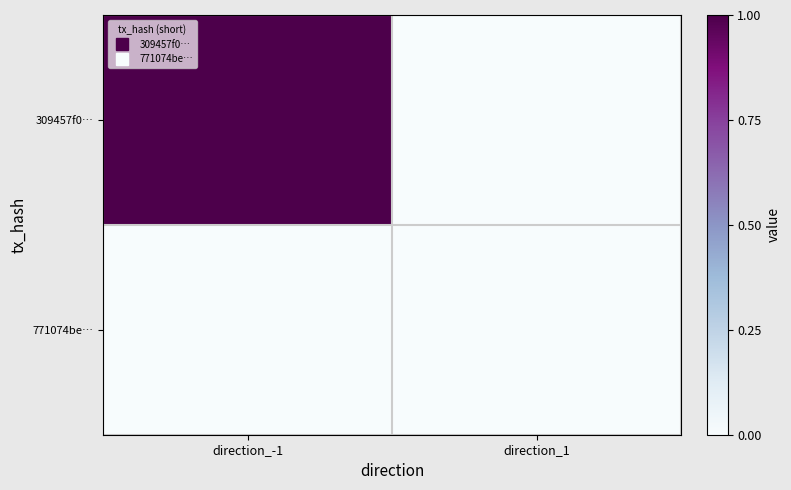

Reading right to left, transcribe all the data shown in this chart.

309457f0…: direction_1=0	direction_-1=1
771074be…: direction_1=0	direction_-1=0